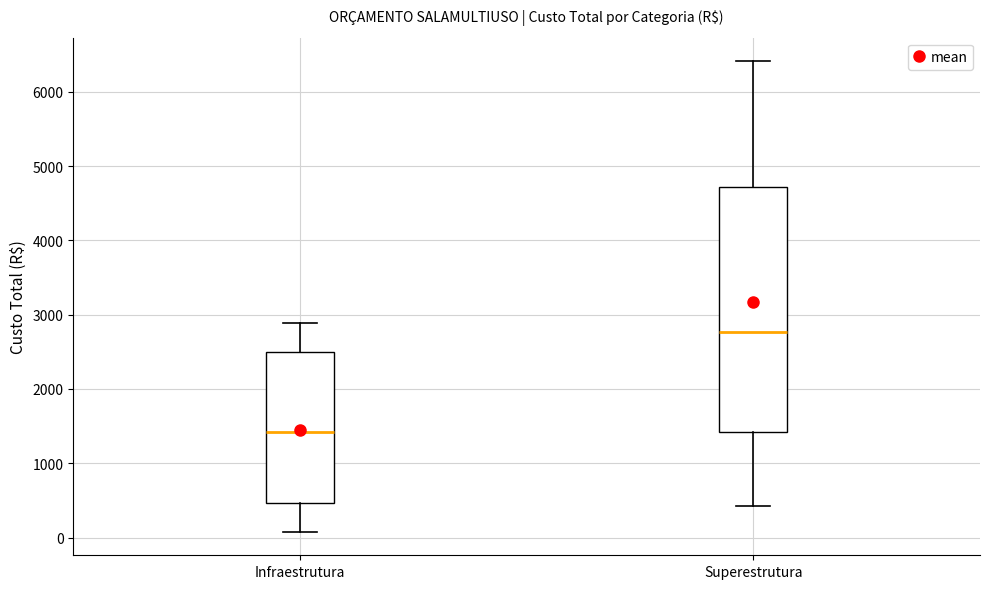

Reading left to right, transcribe this box plot: for each box, give where its median line is, the range the box spans, and where its two whiskers end, as read against the y-axis. The values are not printed on the chart, so give them approximately, as read against the axis.

Infraestrutura: median 1400, box 500 to 2500, whiskers 100 to 2900
Superestrutura: median 2800, box 1400 to 4700, whiskers 400 to 6400